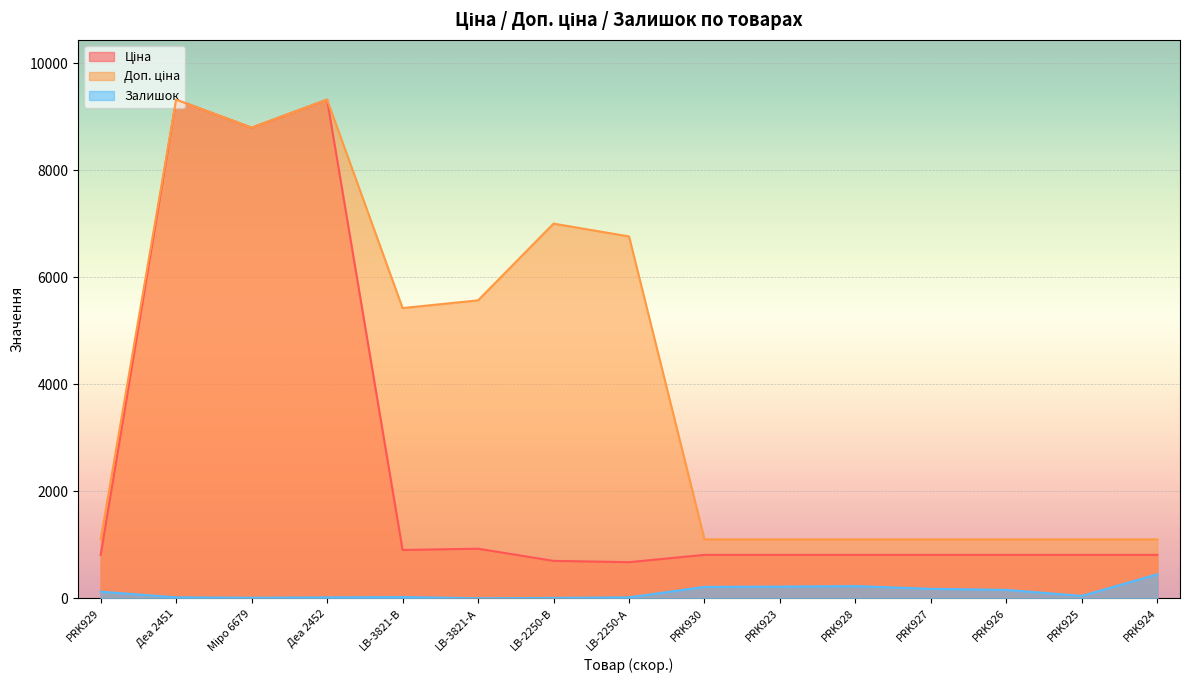

Which label corresponds to the smallest value in the chart?

LB-3821-А